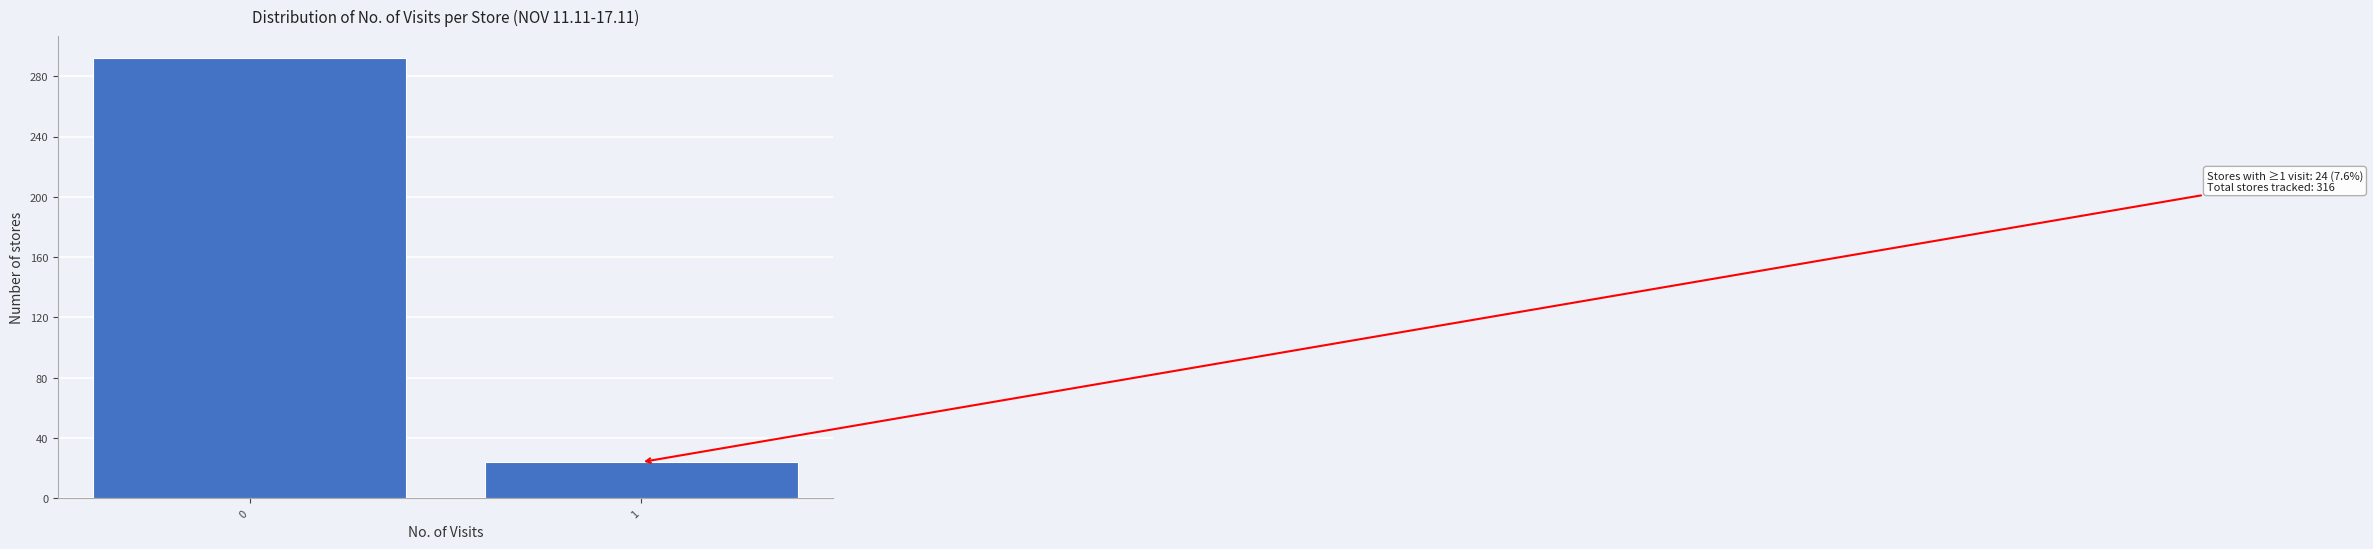

Reading right to left, list all the values displayed in this chart.

1=24	0=292